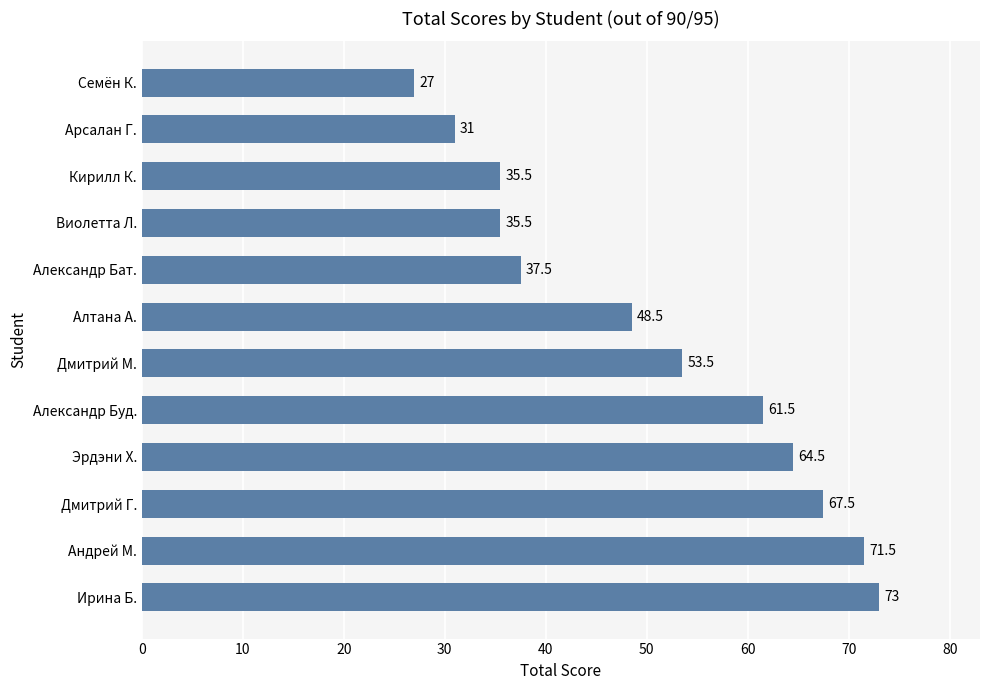

Is it true that the value at Андрей М. is 71.5?

True